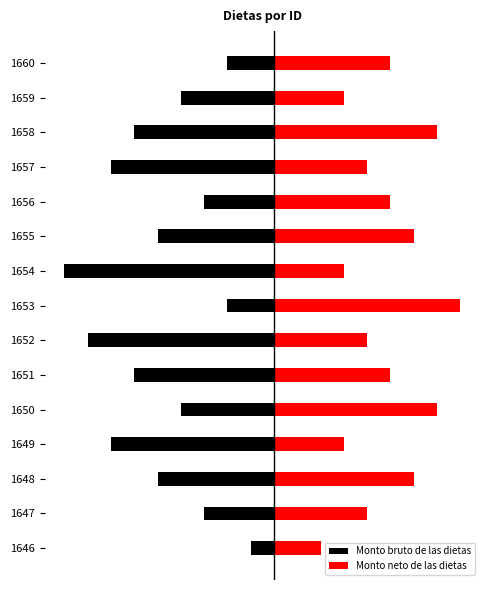

At how many categories does at least one series exceed 6?

3